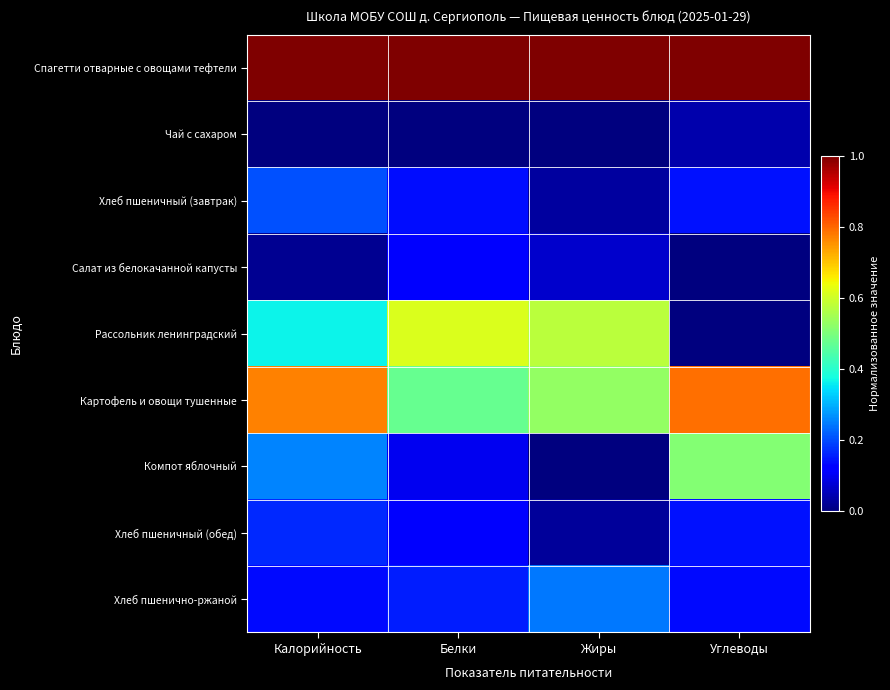

Count the number of data series in this chart.

9